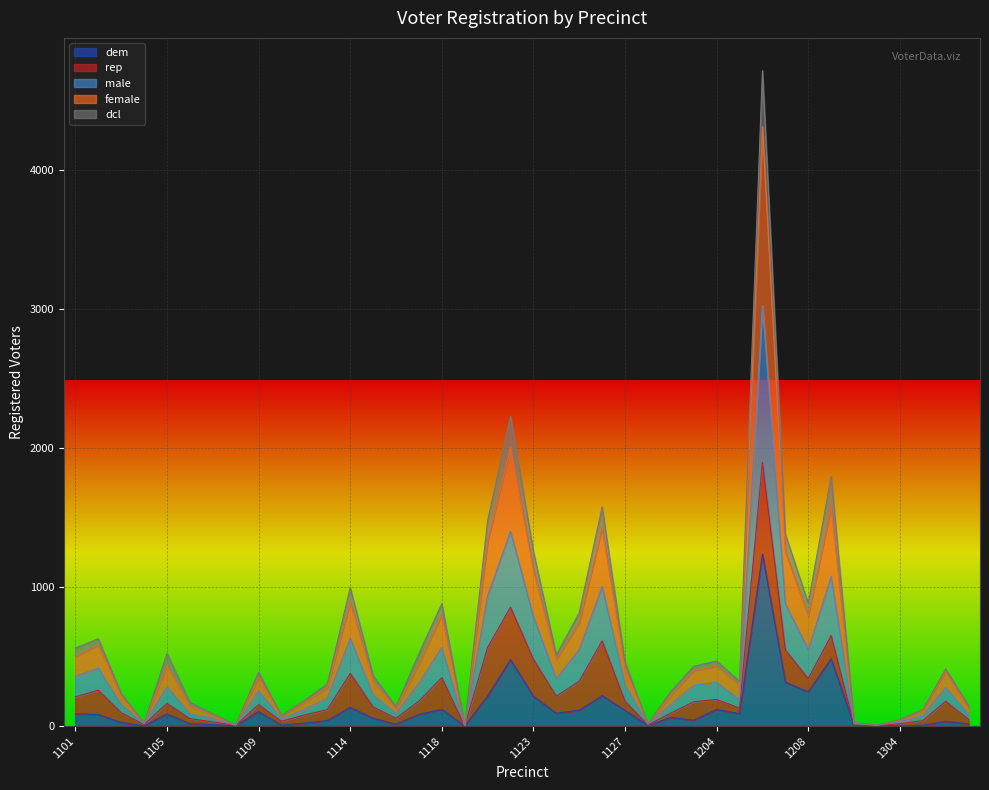

At which label does male first exceed 278?

1101